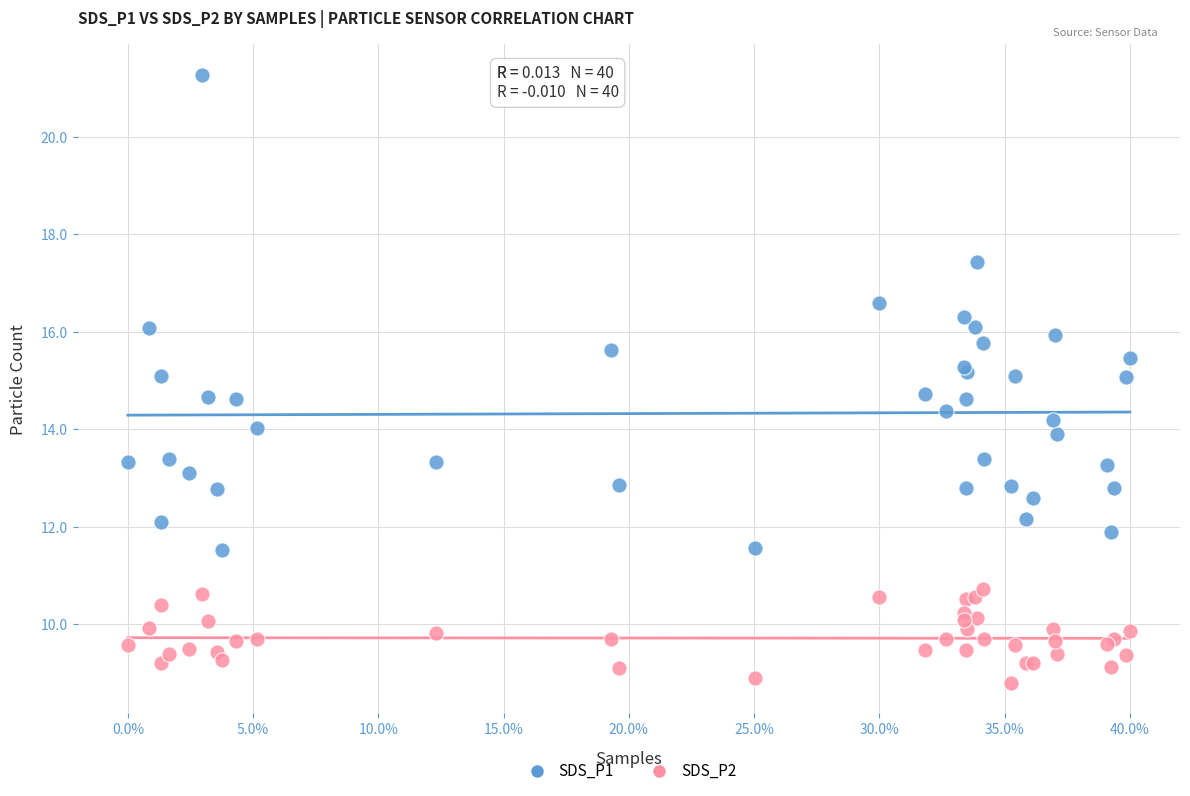

What are all the series names shown in the legend?

SDS_P1, SDS_P2